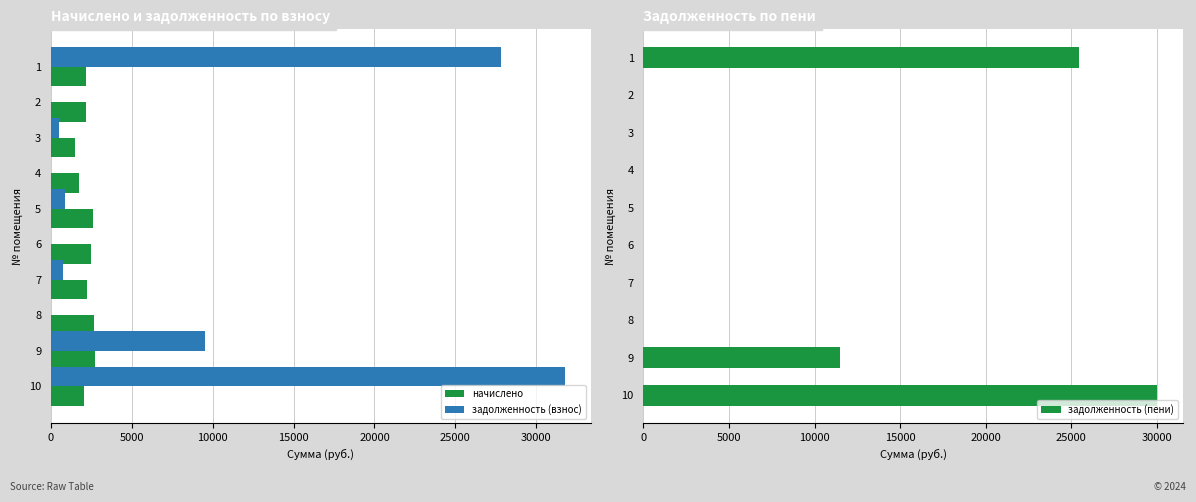

What is the greatest value displayed?

31770.5